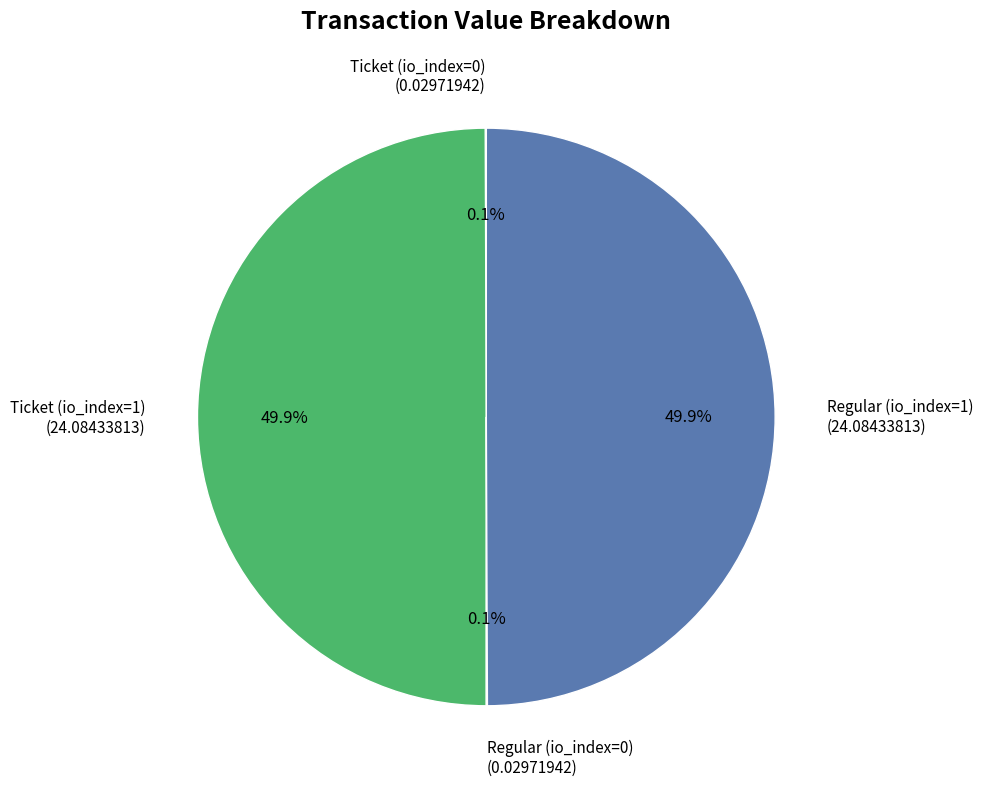

Is the sum of Ticket (io_index=1) (24.08433813) and Regular (io_index=1) (24.08433813) greater than half?

Yes